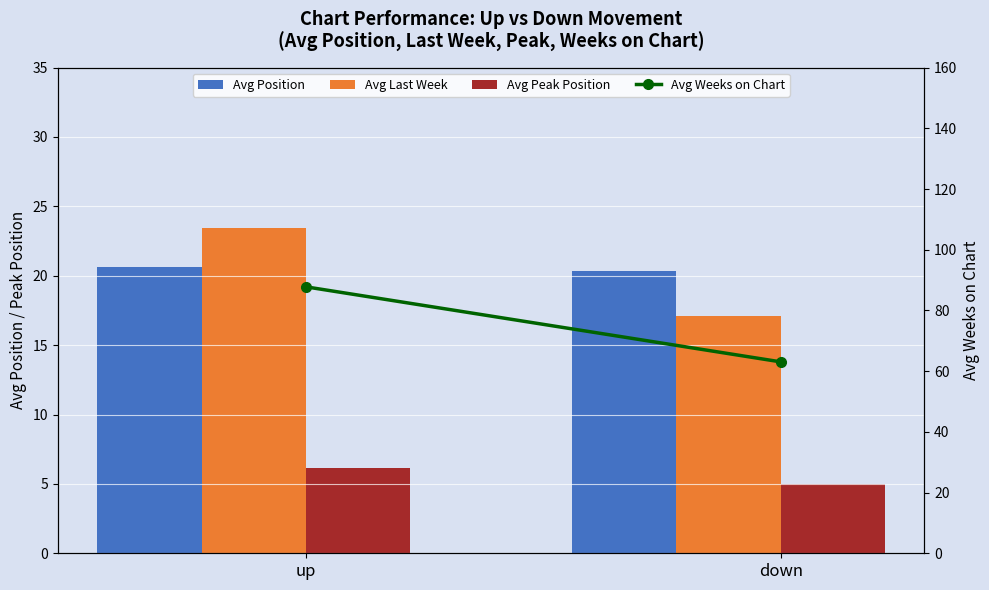

List the series in order of their peak value, highest first.

Avg Weeks on Chart, Avg Last Week, Avg Position, Avg Peak Position